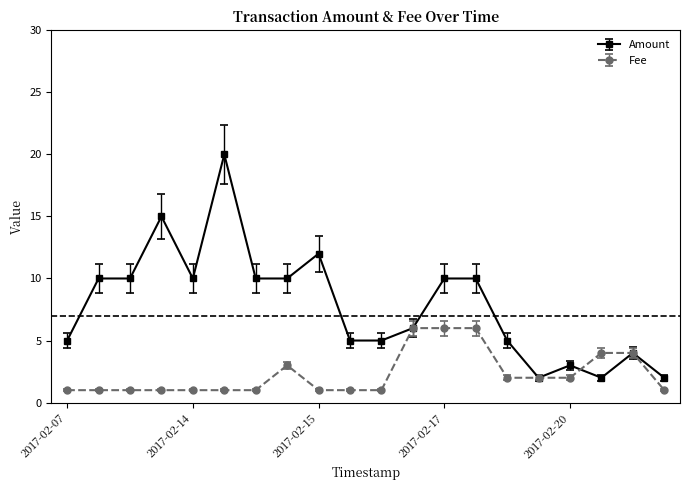

Rank the series by their average value, from lowest to highest.

Fee, Amount